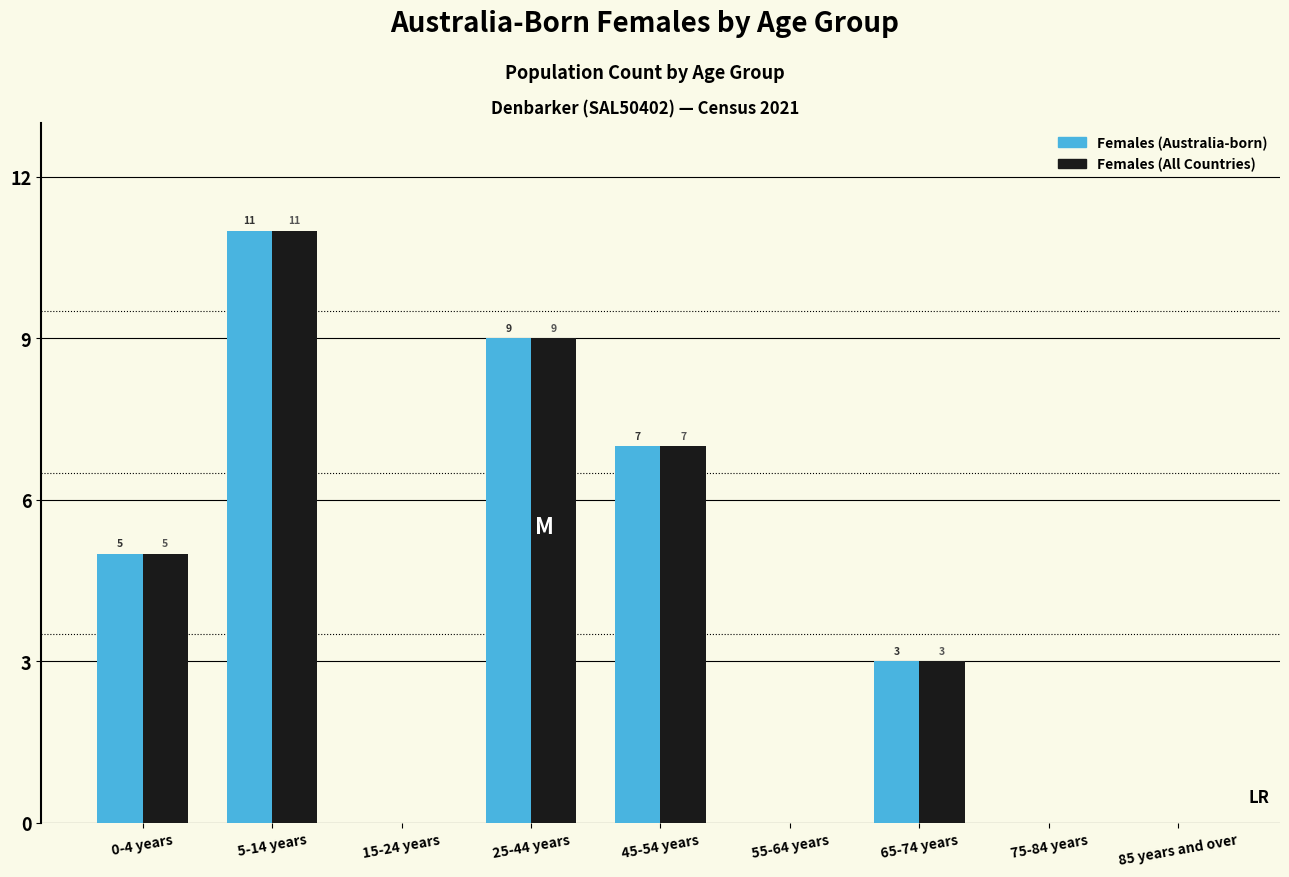

Reading right to left, what are all the values shown in this chart?

Females (Australia-born): 85 years and over=0	75-84 years=0	65-74 years=3	55-64 years=0	45-54 years=7	25-44 years=9	15-24 years=0	5-14 years=11	0-4 years=5
Females (All Countries): 85 years and over=0	75-84 years=0	65-74 years=3	55-64 years=0	45-54 years=7	25-44 years=9	15-24 years=0	5-14 years=11	0-4 years=5